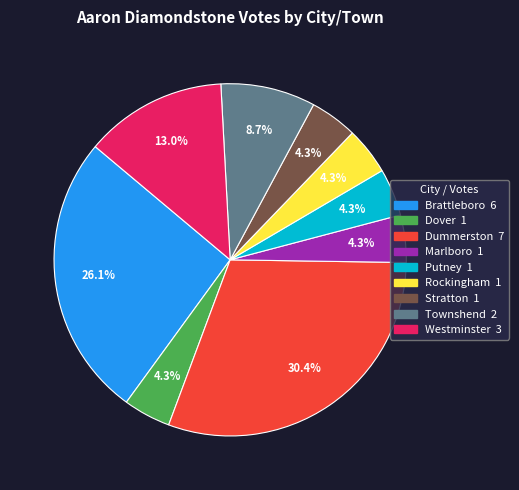

Does any single category account for the majority?

No